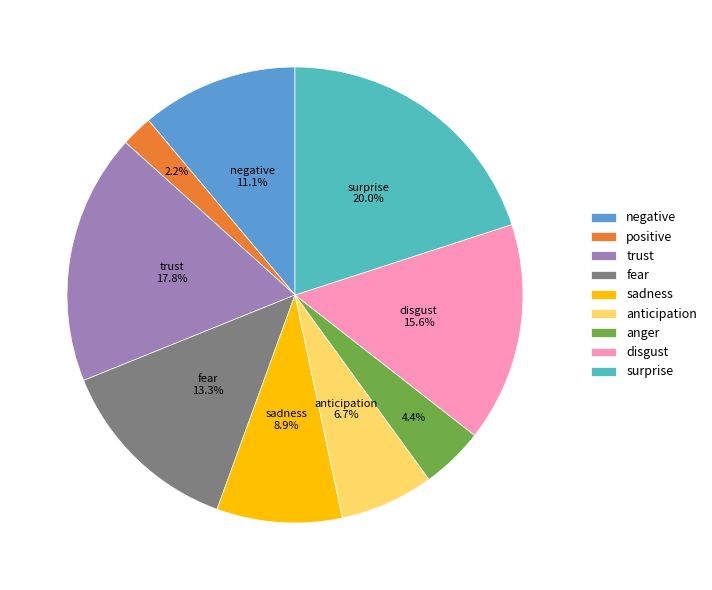

Is the sum of positive and trust greater than half?

No